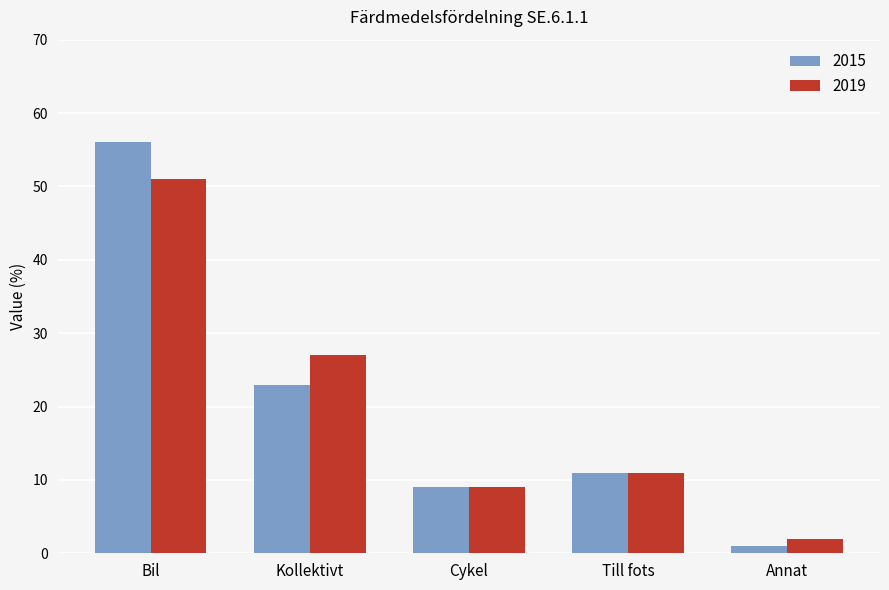

What is the sum of the 2015 values at Bil and Cykel?

65